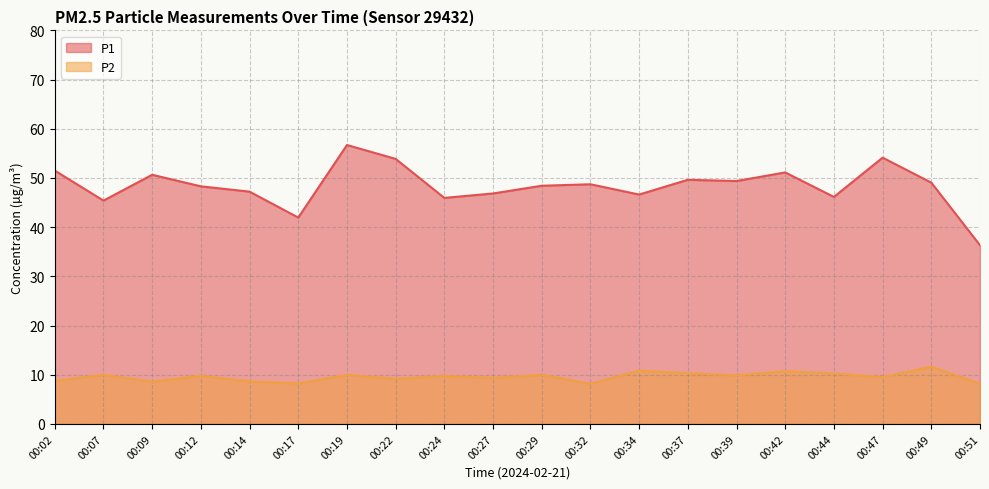

The value of P2 at 00:44 is 10.2. True or false?

True